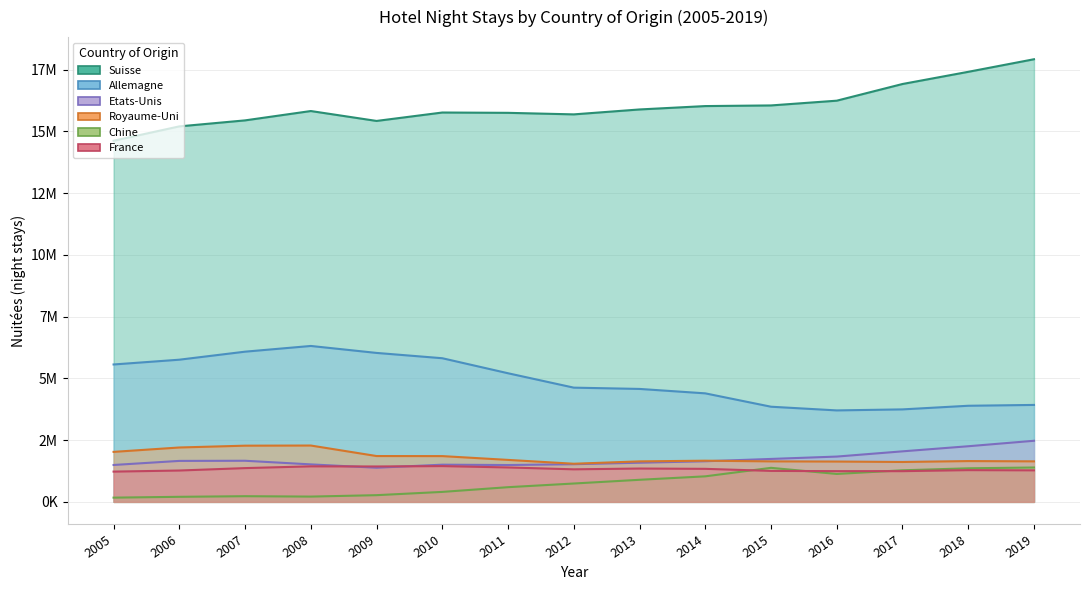

What are all the series names shown in the legend?

Suisse, Allemagne, Etats-Unis, Royaume-Uni, Chine, France